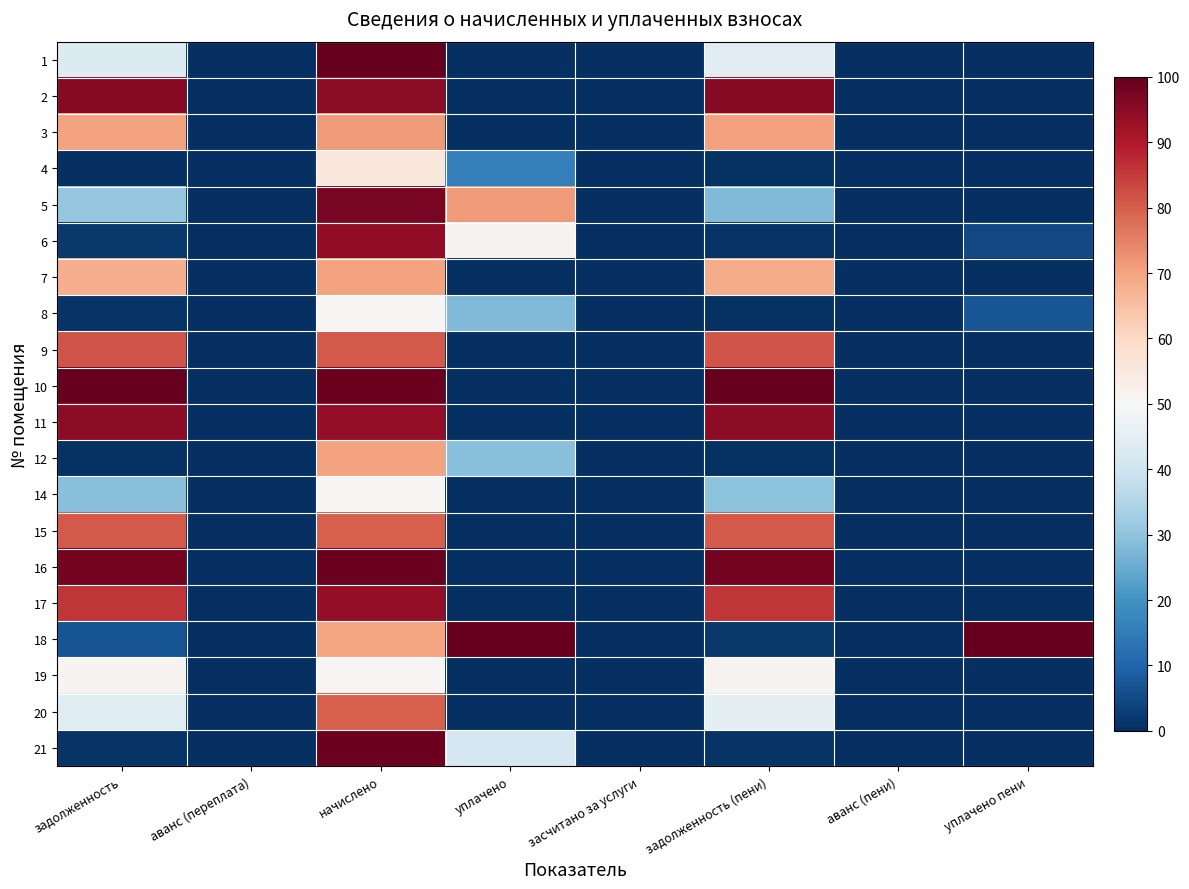

How many categories are shown in the chart?

8